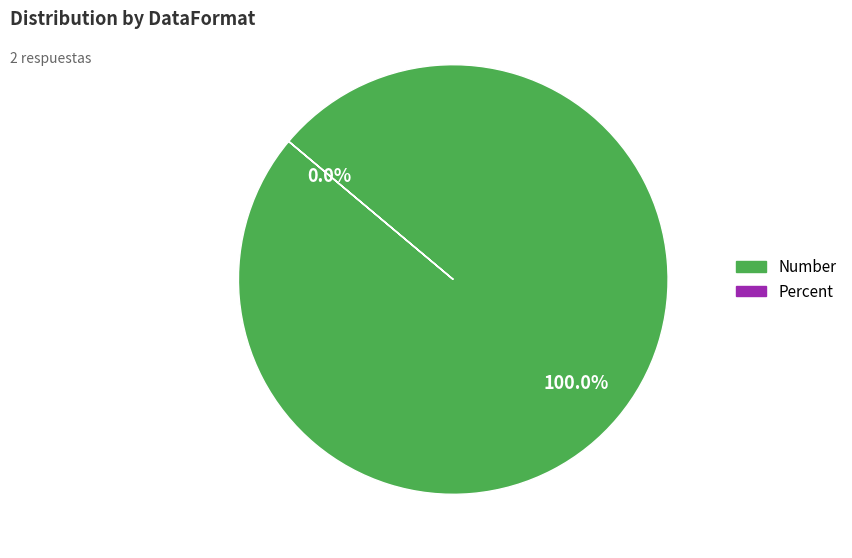

Is it true that Percent is 0% of the pie?

True